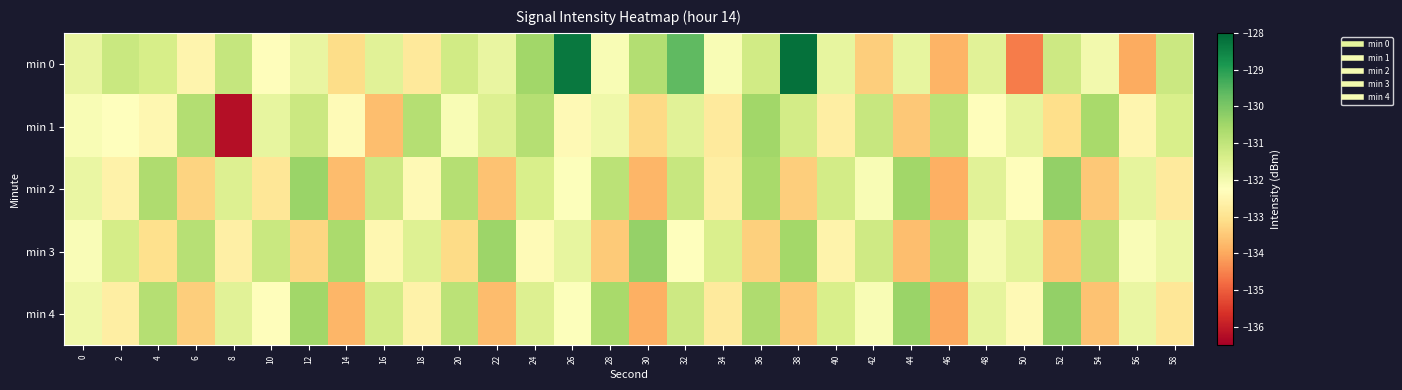

How many distinct data groups are displayed?

5